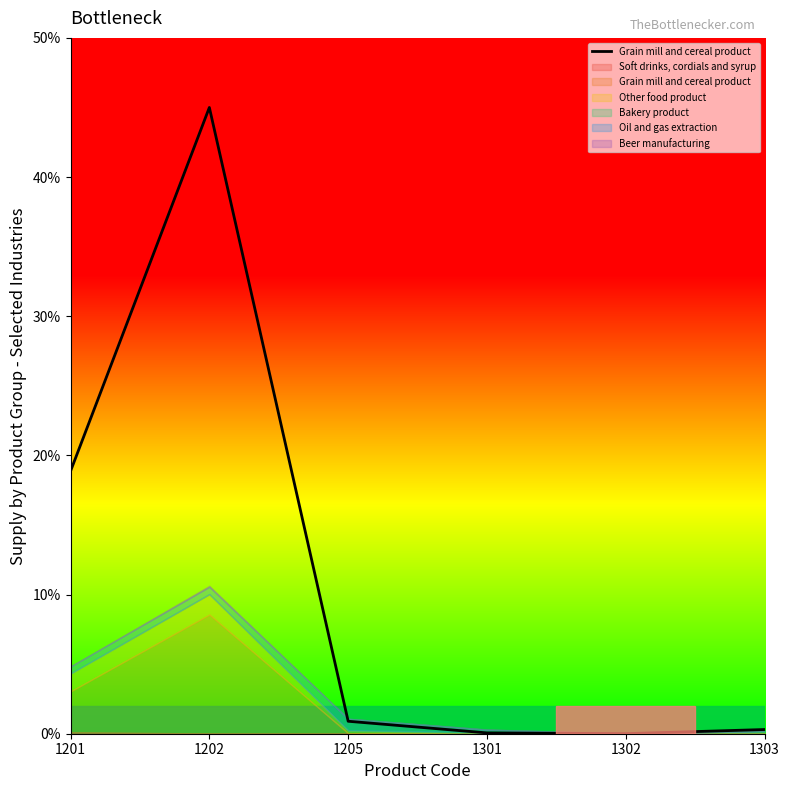

Which has a higher value, 1301 or 1205?

1205